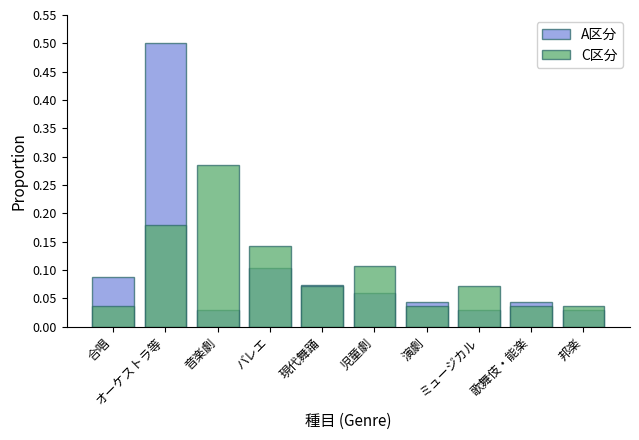

Between オーケストラ等 and ミュージカル, which series saw the biggest shift?

A区分